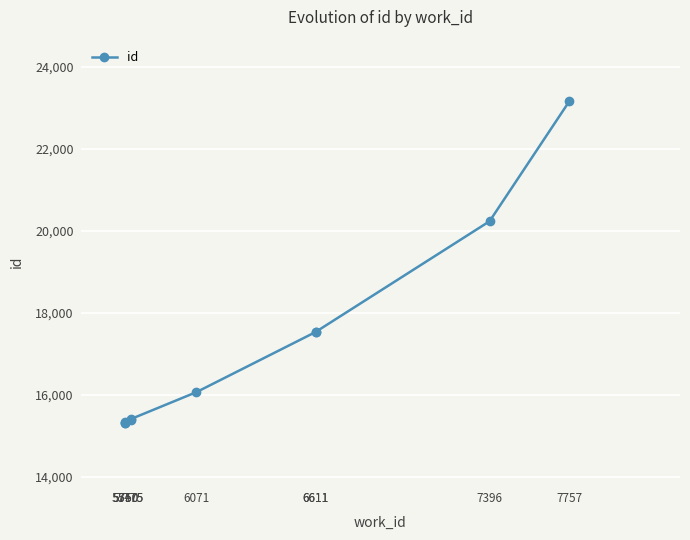

Is it true that the value at 5775 is 15398?

True